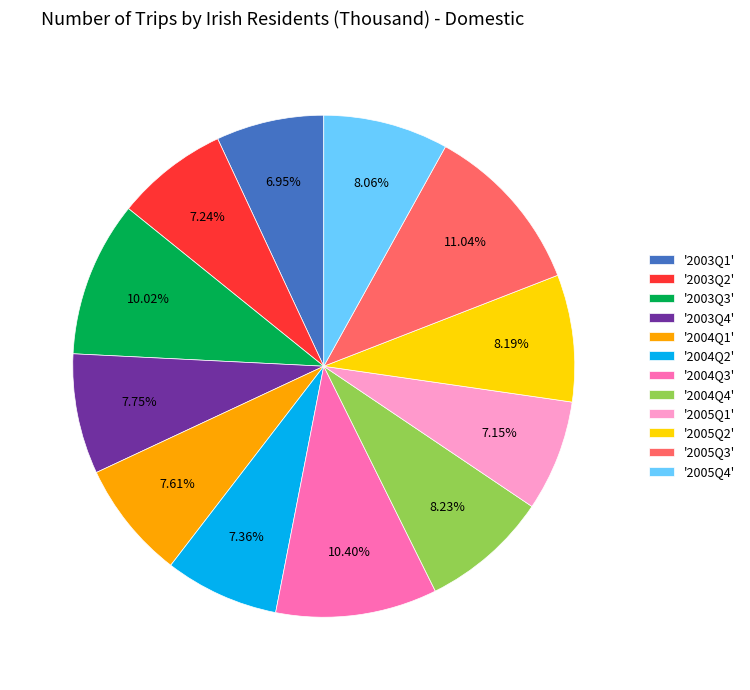

Which category has the biggest portion of the pie?

'2005Q3'